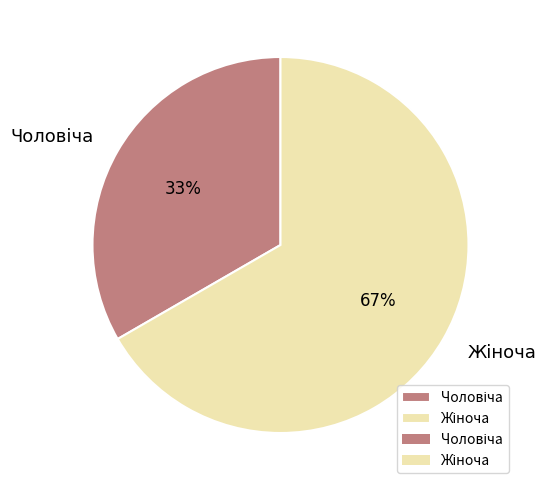

To the nearest percent, what is the average slice percentage?

50%